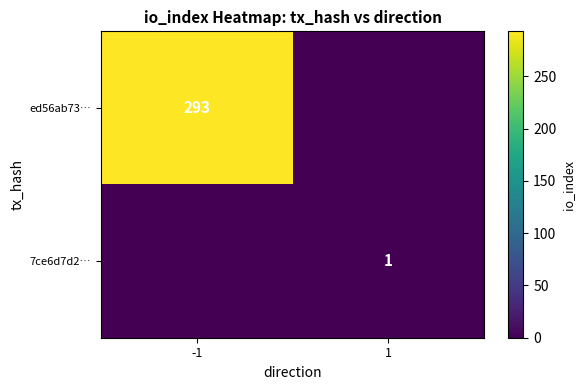

The 7ce6d7d2… series shows 1 at 1. True or false?

True